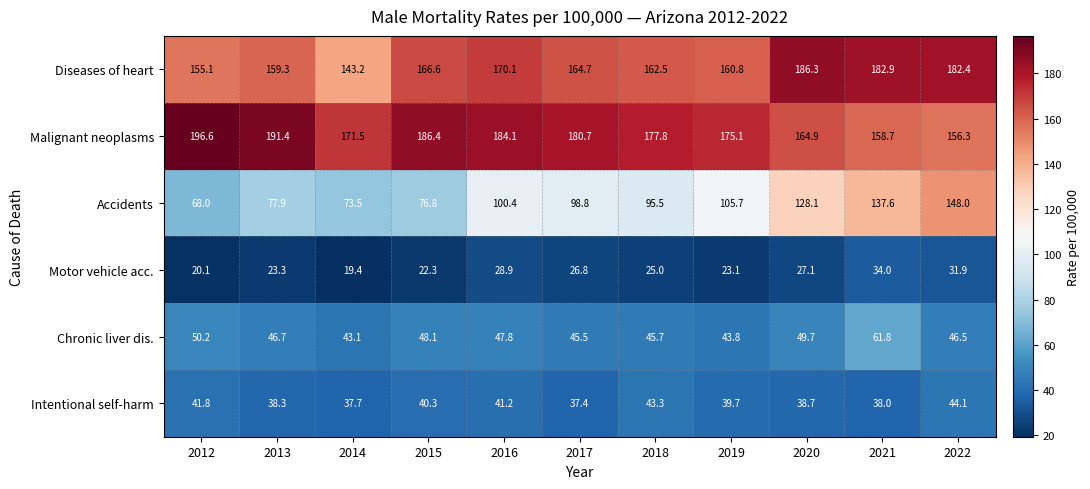

How many data points in Chronic liver dis. are above 46?

7